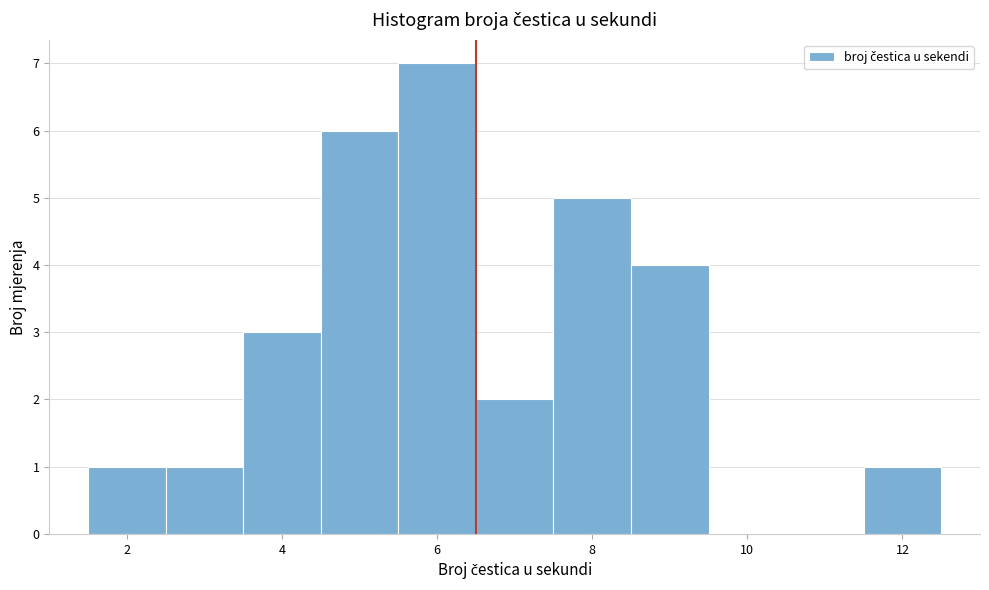

Reading left to right, transcribe this chart: for each bar, give the range it covers on the x-axis and its height. Neither the bar edges nor the heights are printed on the chart, so give them approximately, as read against the axes.

1.5 to 2.5: 1
2.5 to 3.5: 1
3.5 to 4.5: 3
4.5 to 5.5: 6
5.5 to 6.5: 7
6.5 to 7.5: 2
7.5 to 8.5: 5
8.5 to 9.5: 4
9.5 to 10.5: 0
10.5 to 11.5: 0
11.5 to 12.5: 1